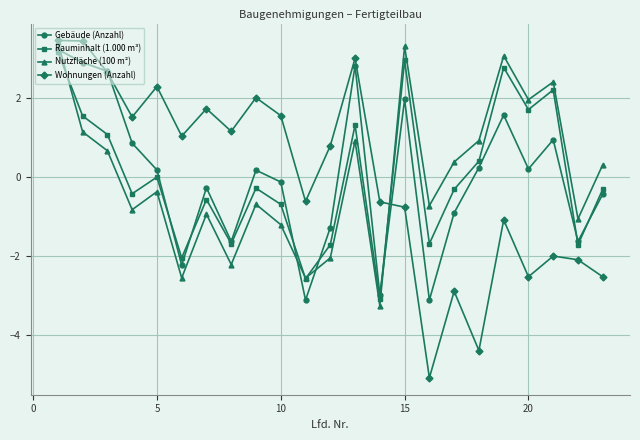

How many negative values does the Wohnungen (Anzahl) series have?

11